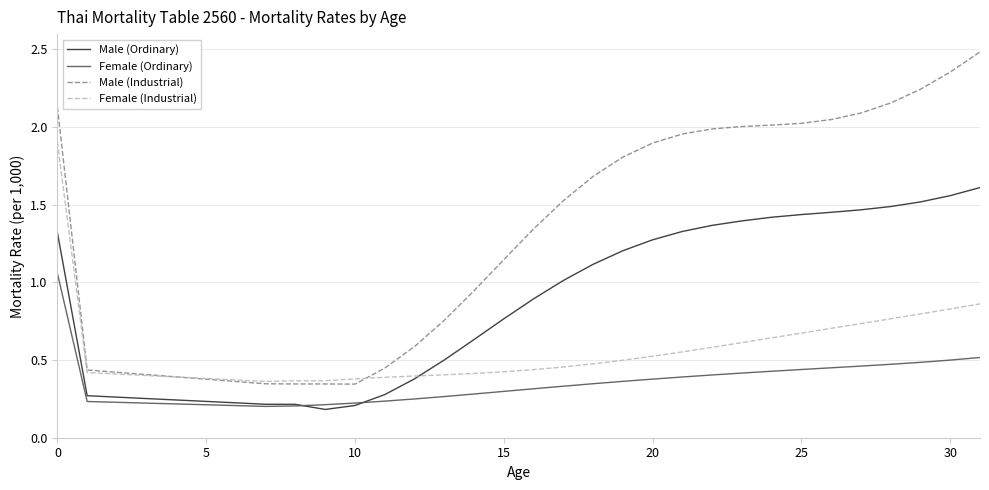

True or false: Female (Ordinary) and Female (Industrial) cross at least once.

False